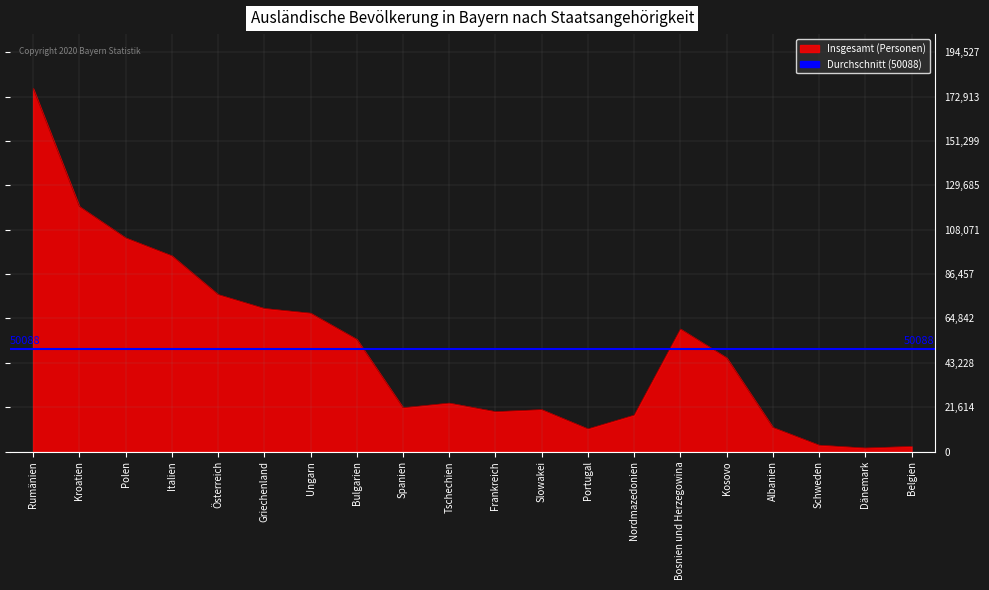

Which label corresponds to the smallest value in the chart?

Dänemark